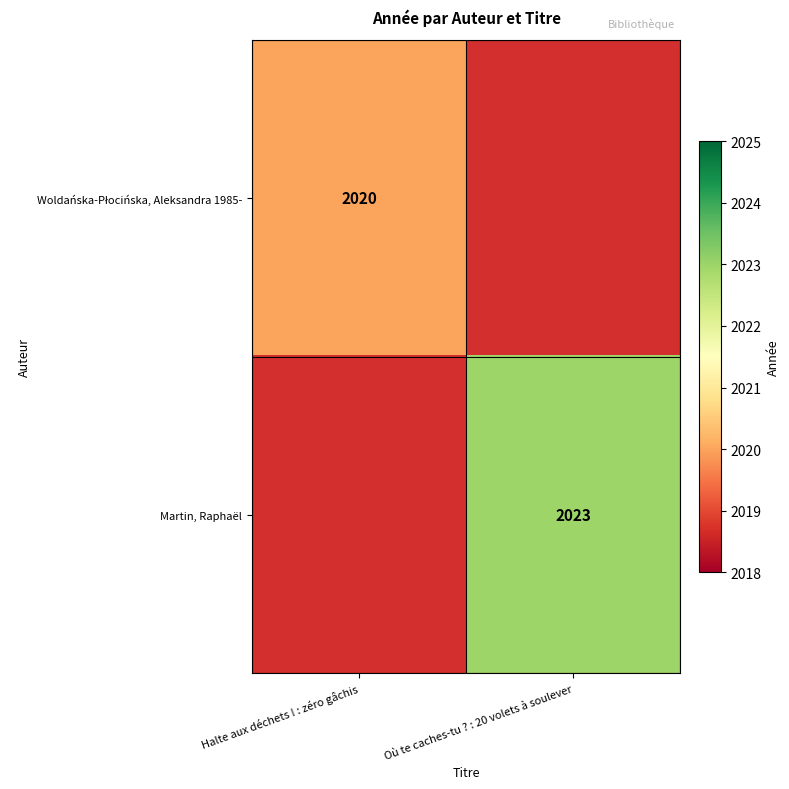

True or false: Martin, Raphaël has a value of 2807 at Où te caches-tu ? : 20 volets à soulever.

False